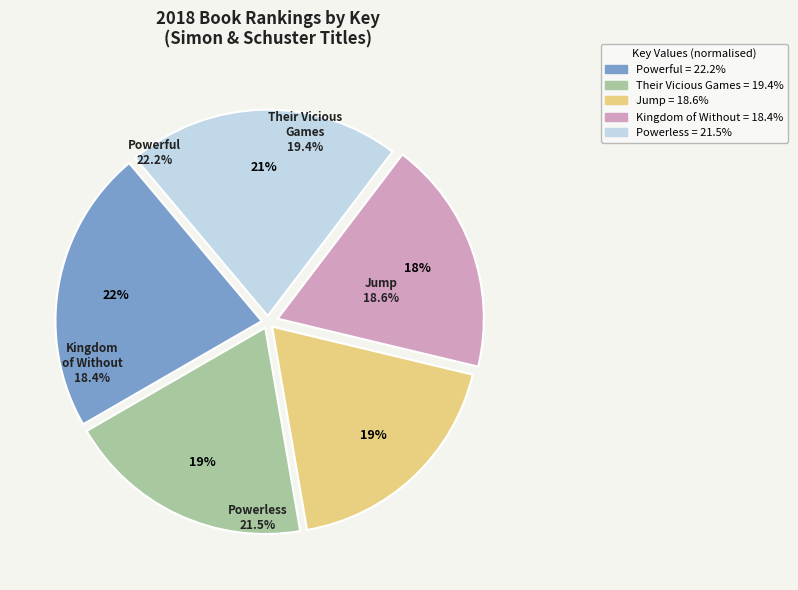

Is the sum of Jump and Their Vicious Games greater than half?

No